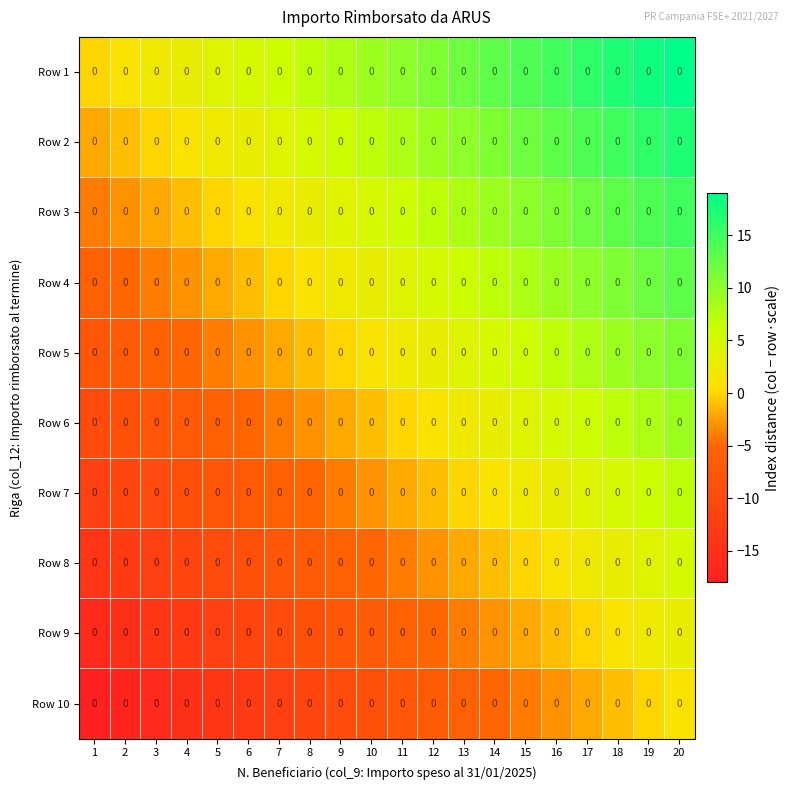

Which category has the lowest value across all series?

1